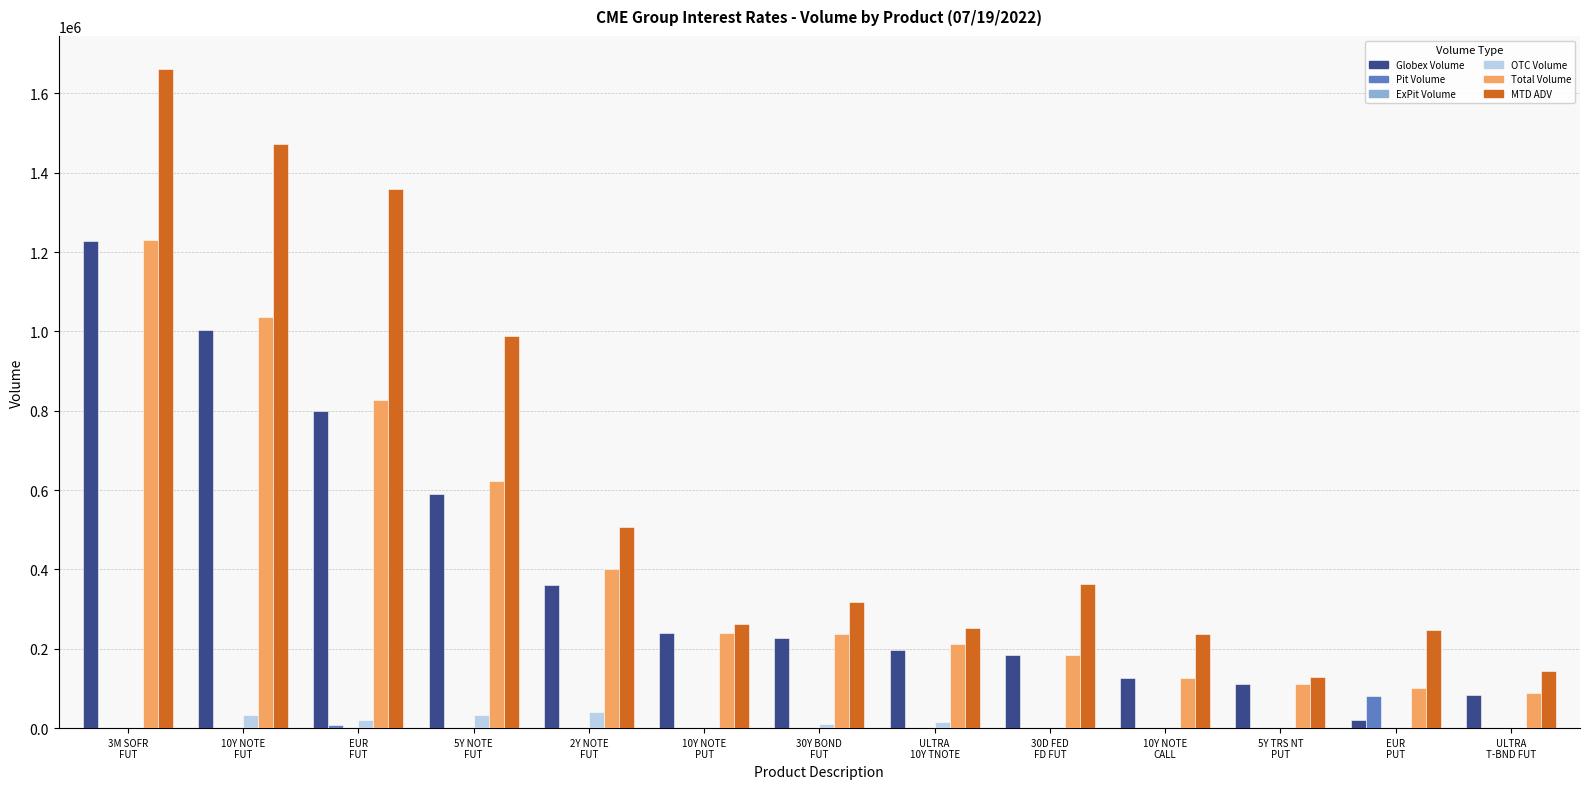

What is the sum of all Total Volume values?

5415440